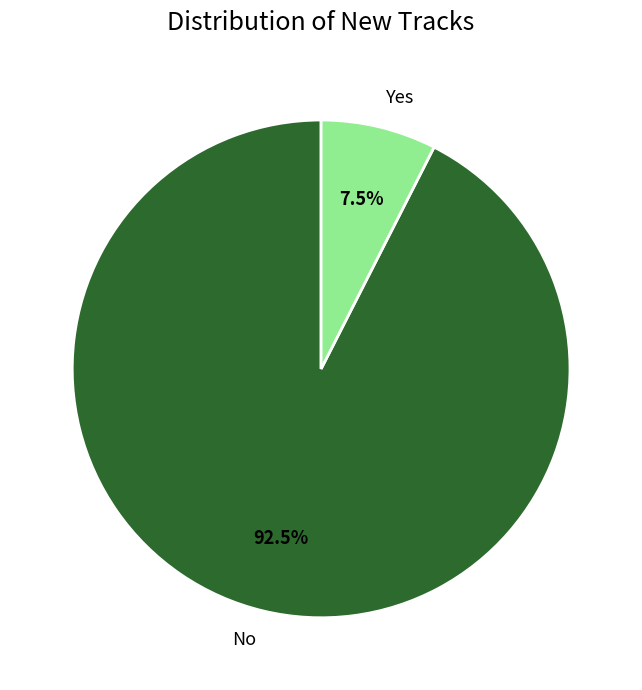

Which category has the biggest portion of the pie?

No